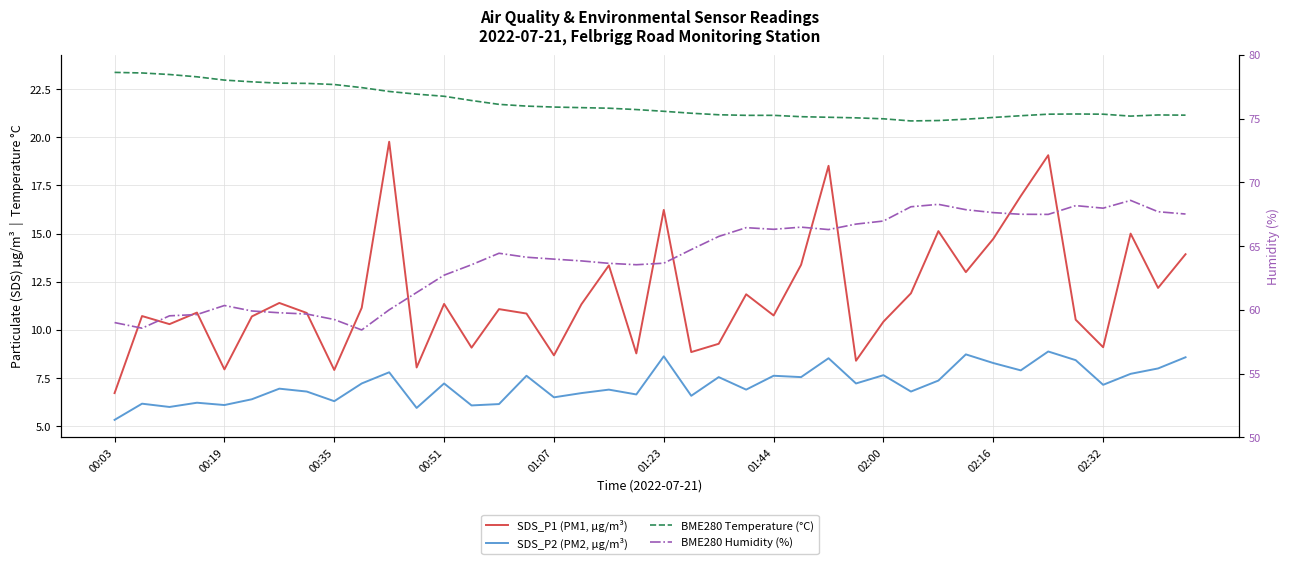

What position from the left is 00:35?

9